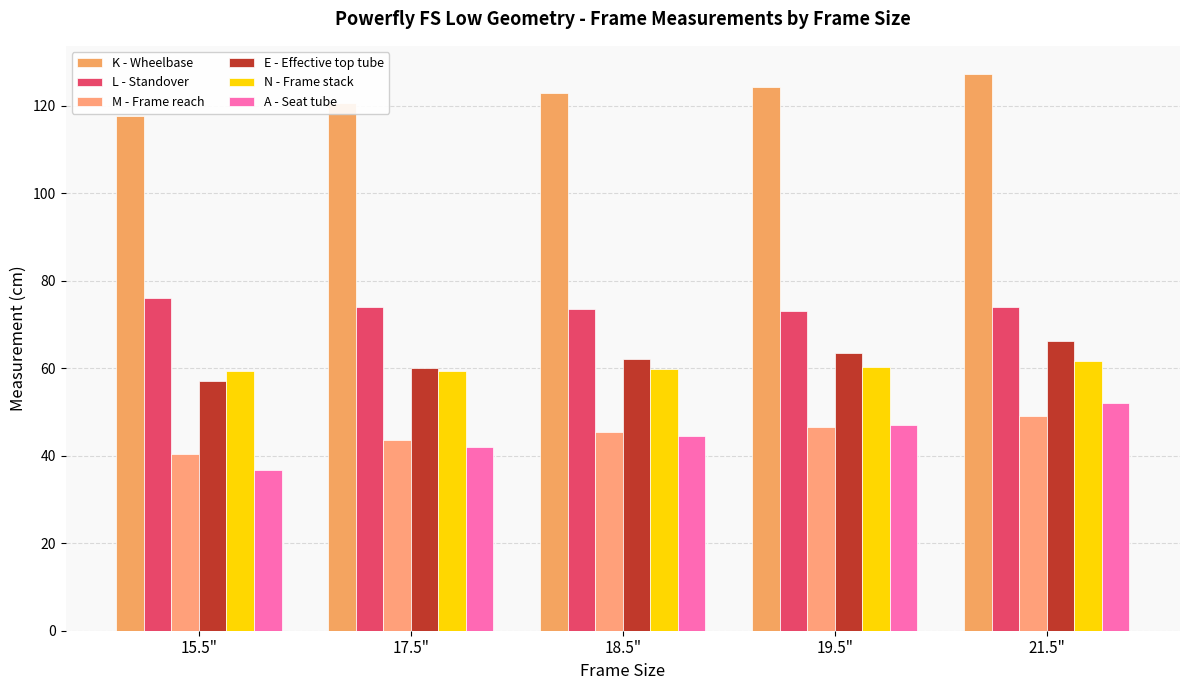

Which series has the largest range (max minus min)?

A - Seat tube